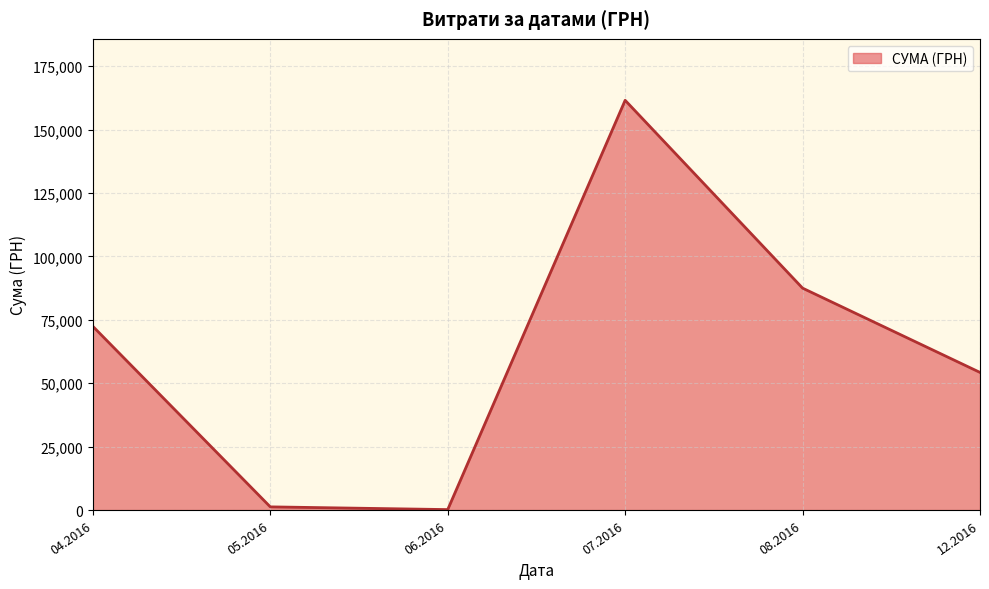

Which has a higher value, 12.2016 or 04.2016?

04.2016